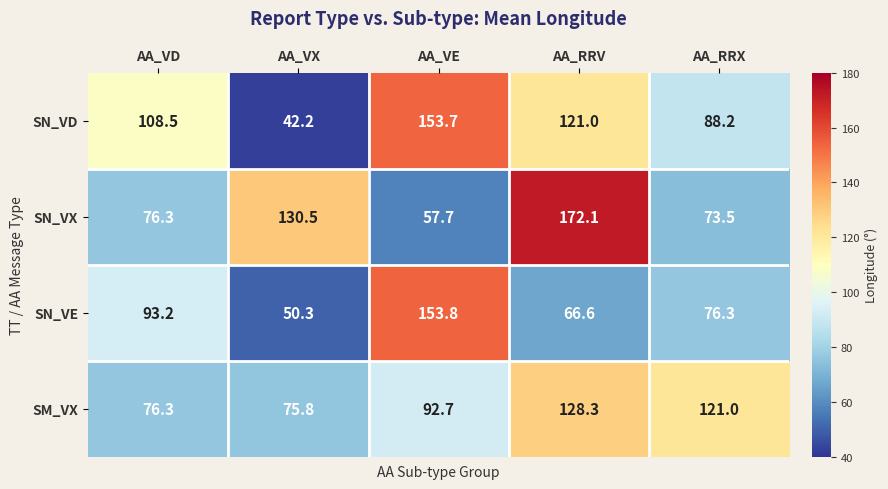

Where is SN_VE nearest to the value 102?

AA_VD